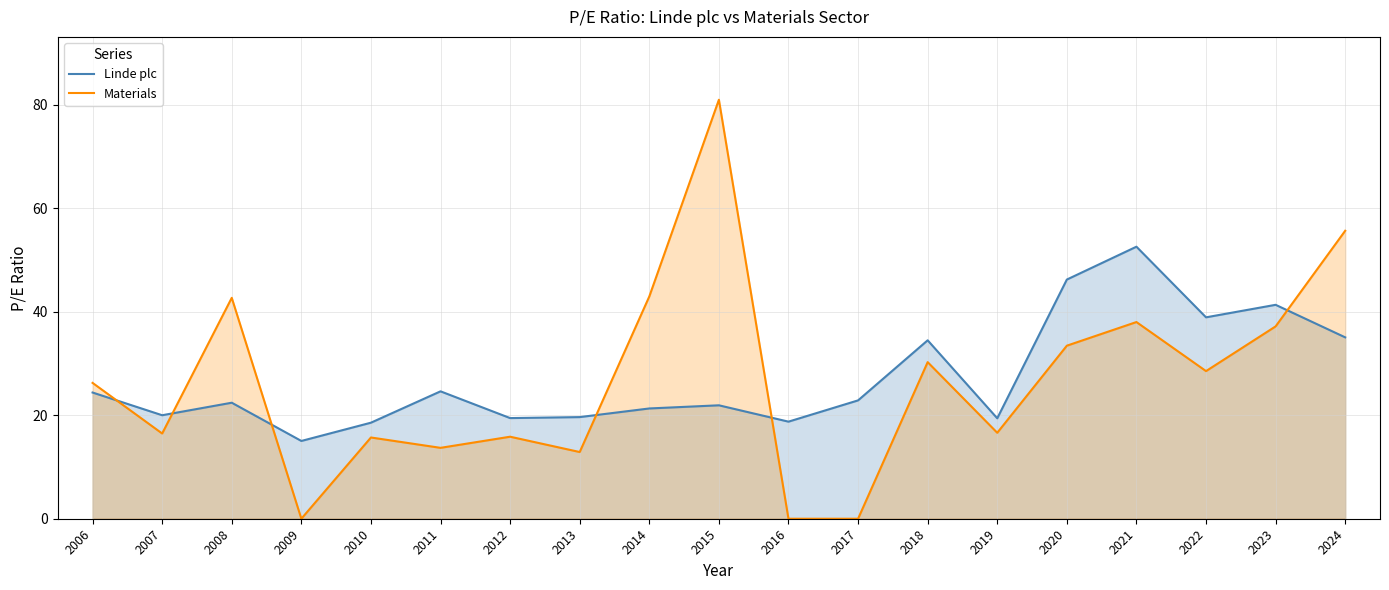

What is the sum of the Linde plc values at 2010 and 2009?

33.6